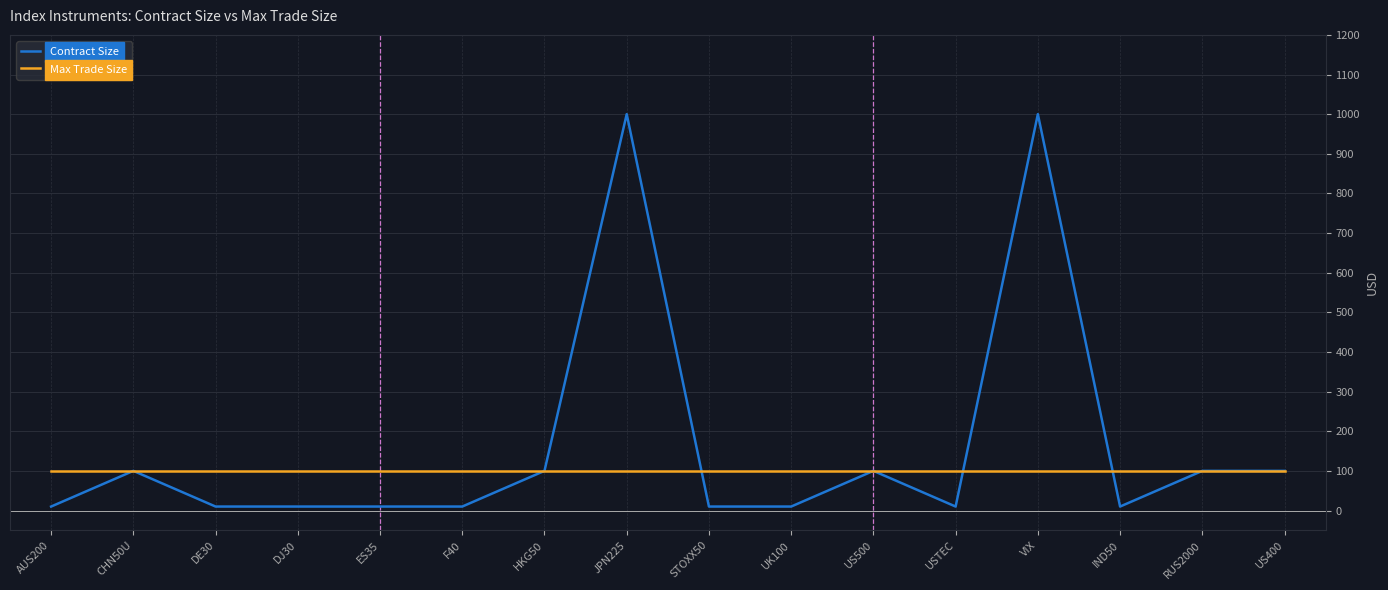

Count the number of data series in this chart.

2